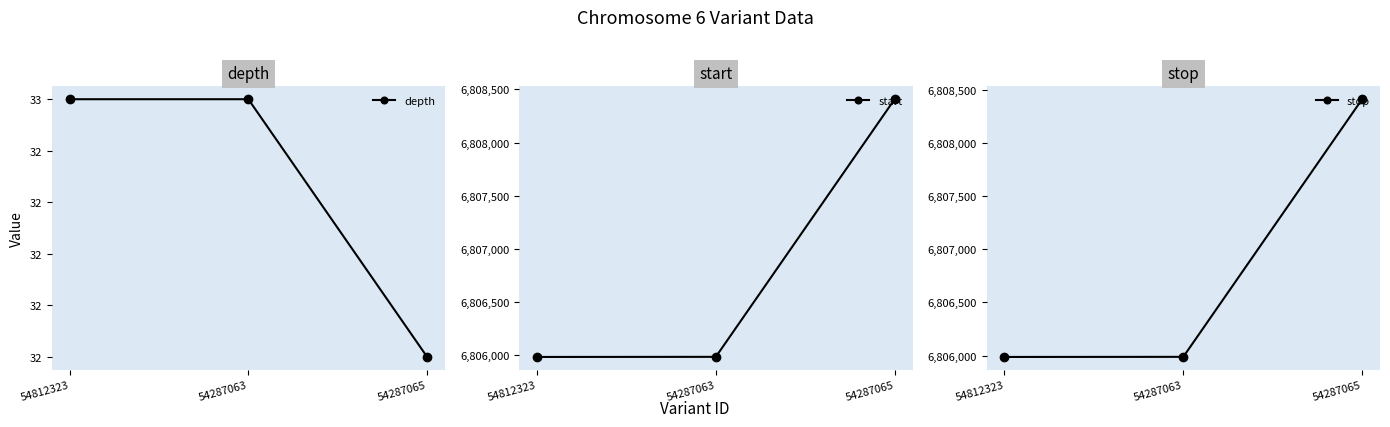

Is the value of depth at 54287063 greater than the value of stop at 54287063?

No